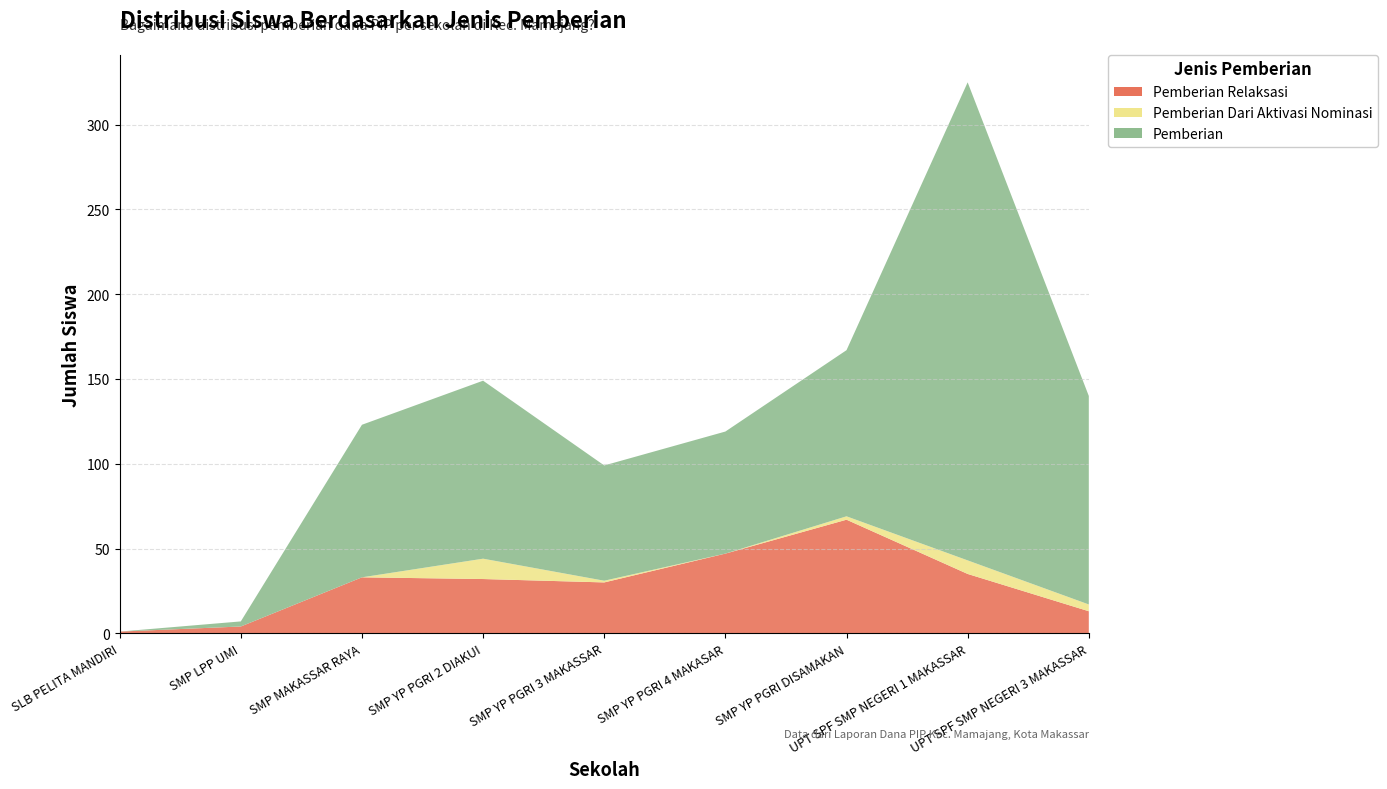

Reading right to left, extract all data points from this chart.

Pemberian Relaksasi: UPT SPF SMP NEGERI 3 MAKASSAR=13	UPT SPF SMP NEGERI 1 MAKASSAR=35	SMP YP PGRI DISAMAKAN=67	SMP YP PGRI 4 MAKASAR=47	SMP YP PGRI 3 MAKASSAR=30	SMP YP PGRI 2 DIAKUI=32	SMP MAKASSAR RAYA=33	SMP LPP UMI=4	SLB PELITA MANDIRI=1
Pemberian Dari Aktivasi Nominasi: UPT SPF SMP NEGERI 3 MAKASSAR=4	UPT SPF SMP NEGERI 1 MAKASSAR=8	SMP YP PGRI DISAMAKAN=2	SMP YP PGRI 4 MAKASAR=0	SMP YP PGRI 3 MAKASSAR=1	SMP YP PGRI 2 DIAKUI=12	SMP MAKASSAR RAYA=0	SMP LPP UMI=0	SLB PELITA MANDIRI=0
Pemberian: UPT SPF SMP NEGERI 3 MAKASSAR=123	UPT SPF SMP NEGERI 1 MAKASSAR=282	SMP YP PGRI DISAMAKAN=98	SMP YP PGRI 4 MAKASAR=72	SMP YP PGRI 3 MAKASSAR=68	SMP YP PGRI 2 DIAKUI=105	SMP MAKASSAR RAYA=90	SMP LPP UMI=3	SLB PELITA MANDIRI=0